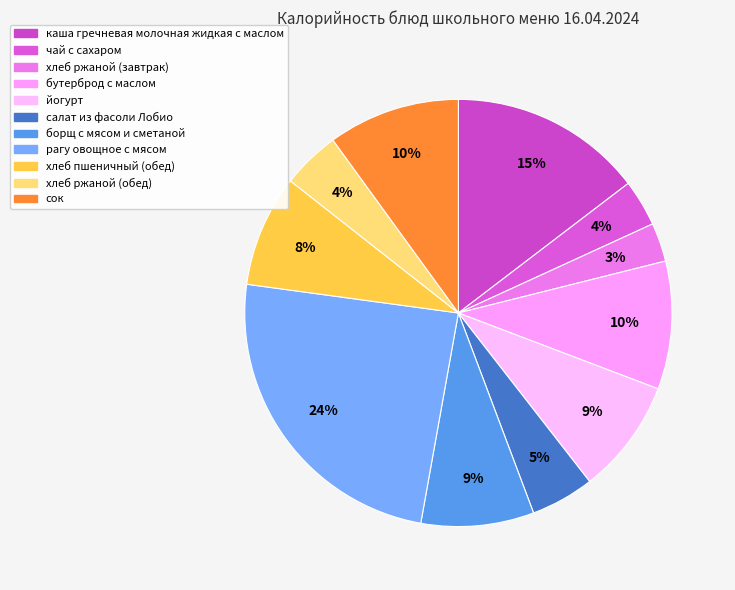

What is the smallest slice in the pie chart?

хлеб ржаной